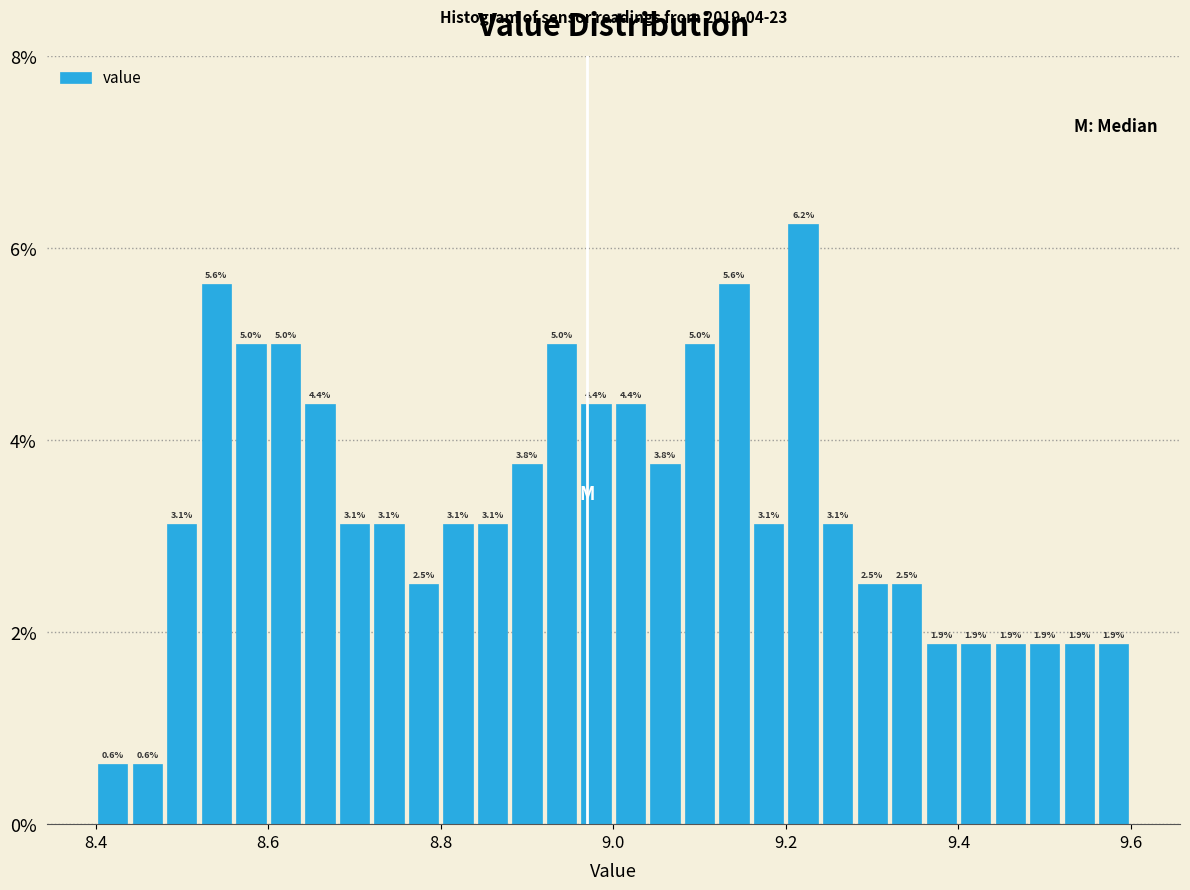

Read against the x-axis, roughly where is the centre of the tallest bar?

9.22